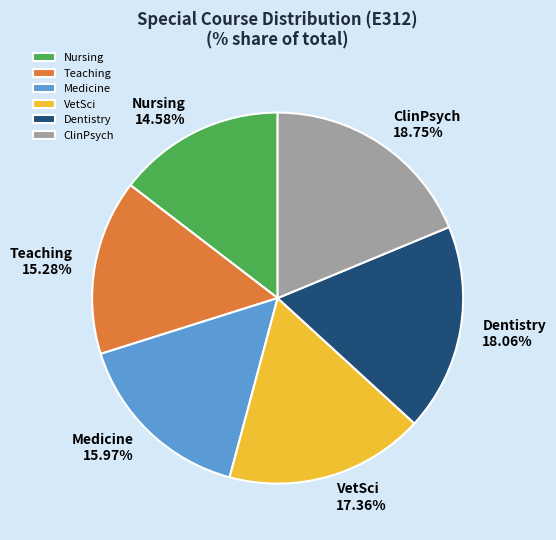

How many slices are in this pie chart?

6